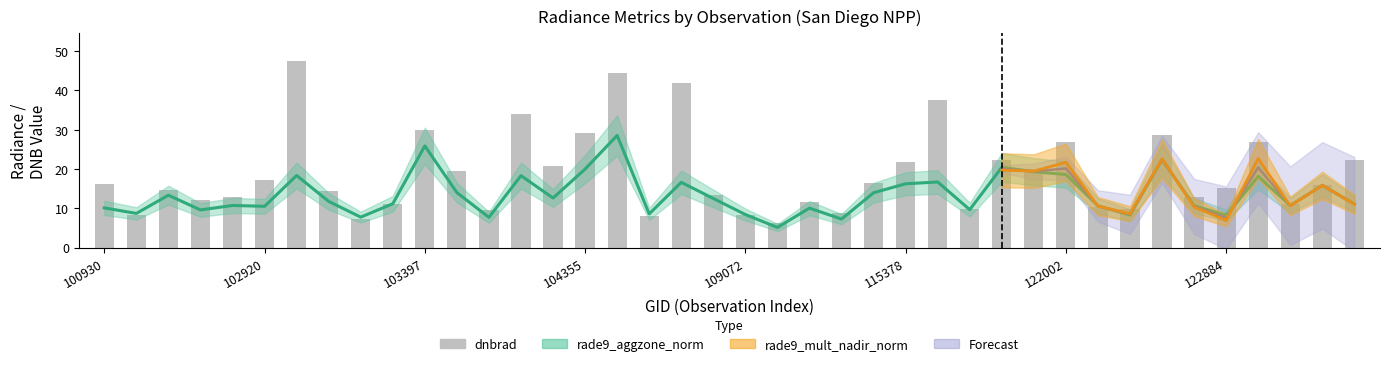

True or false: dnbrad has a value of 14.4 at 103040.

True